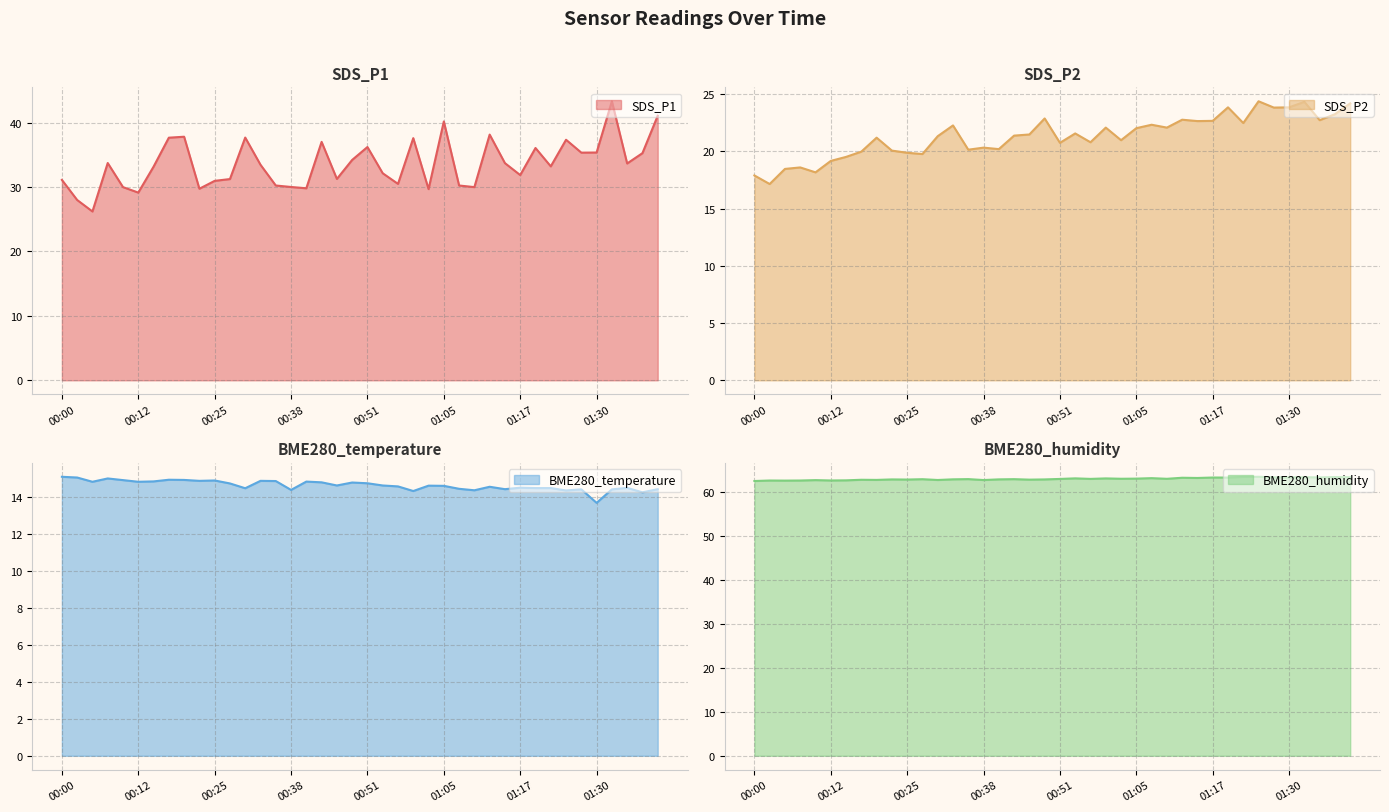

Which series has the largest total across all categories?

BME280_humidity